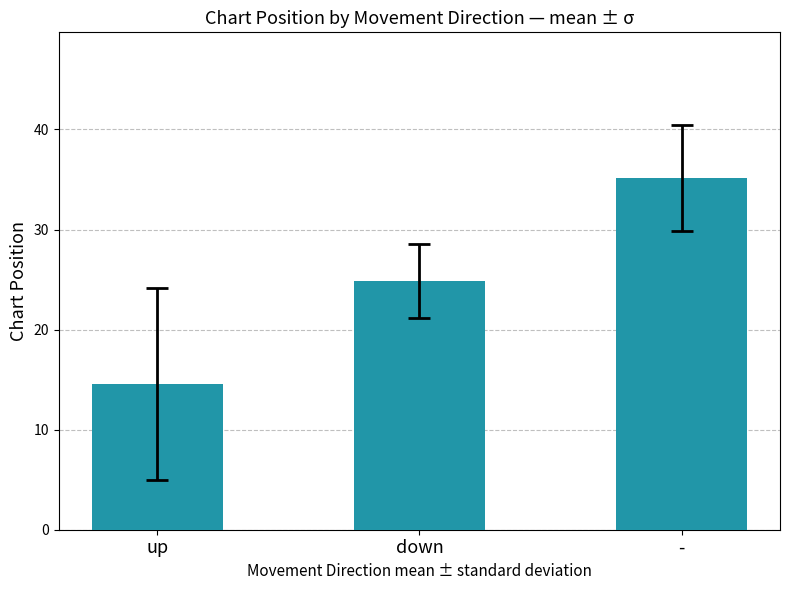

Does the chart contain any negative values?

No